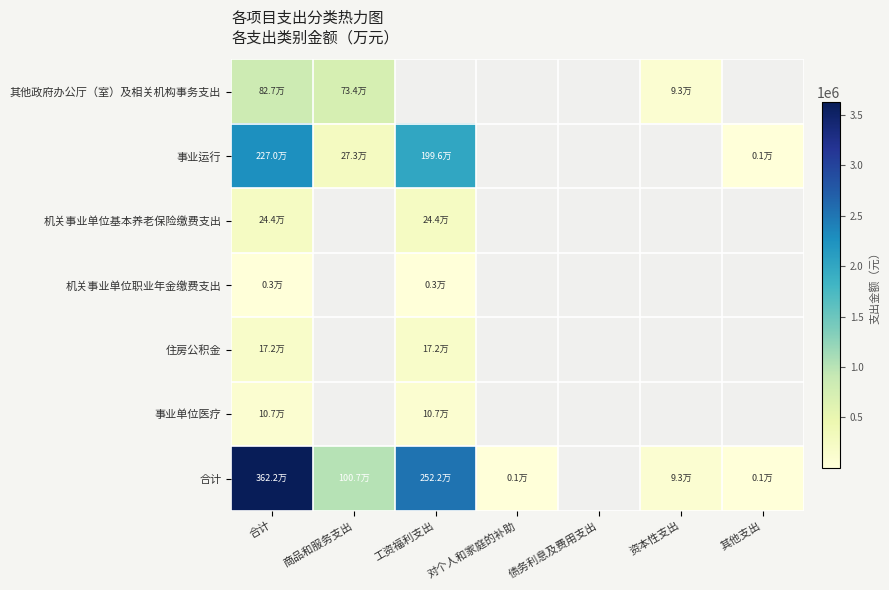

What is the lowest value of the 机关事业单位职业年金缴费支出 series?

3035.1